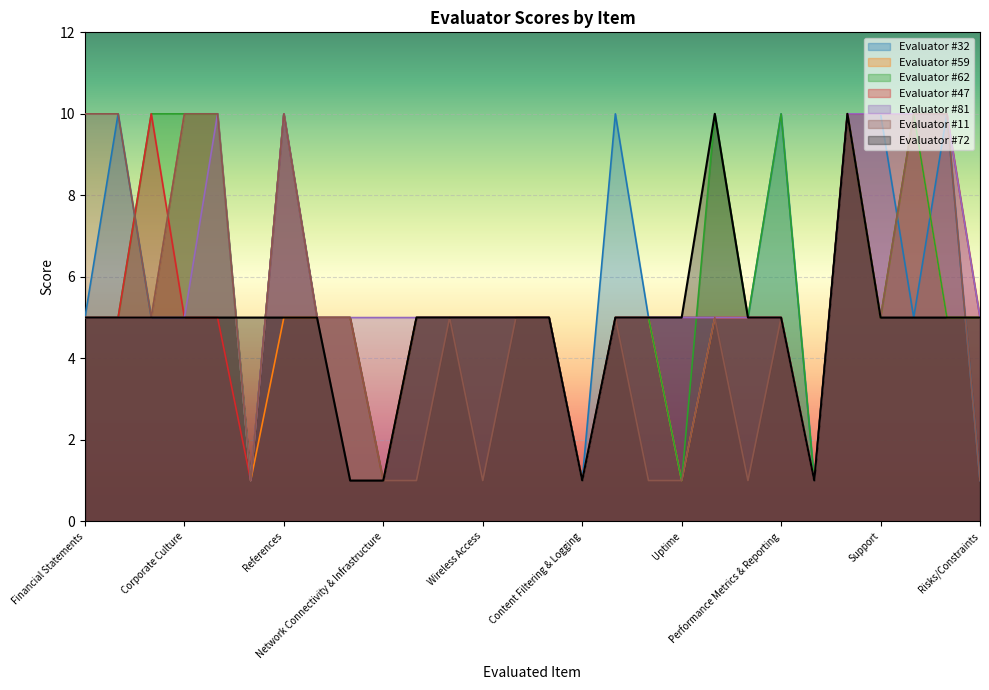

True or false: Evaluator #11 has a value of 2 at Experience.

False